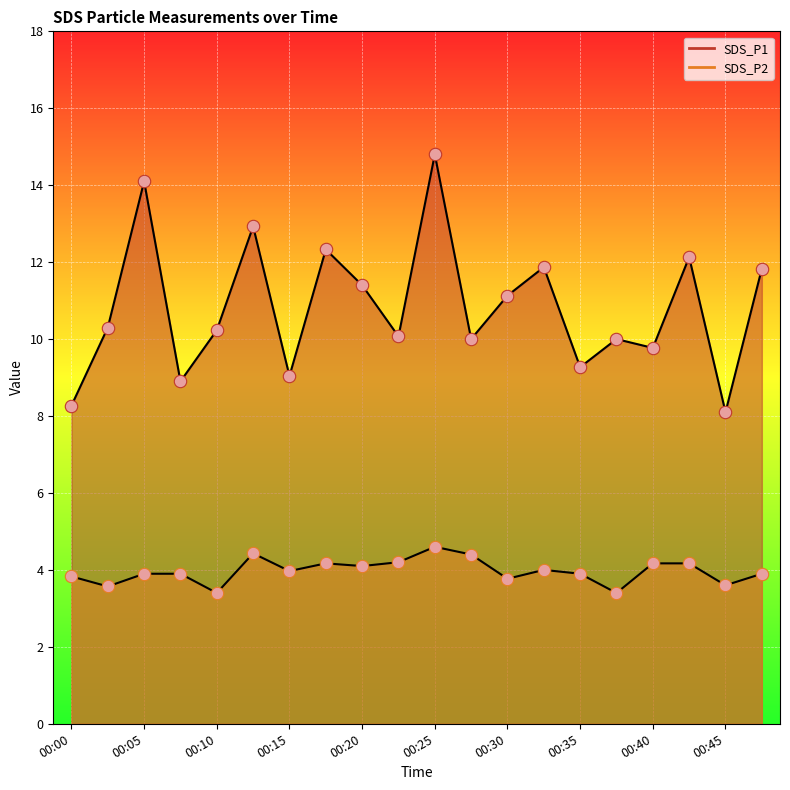

What are all the series names shown in the legend?

SDS_P1, SDS_P2